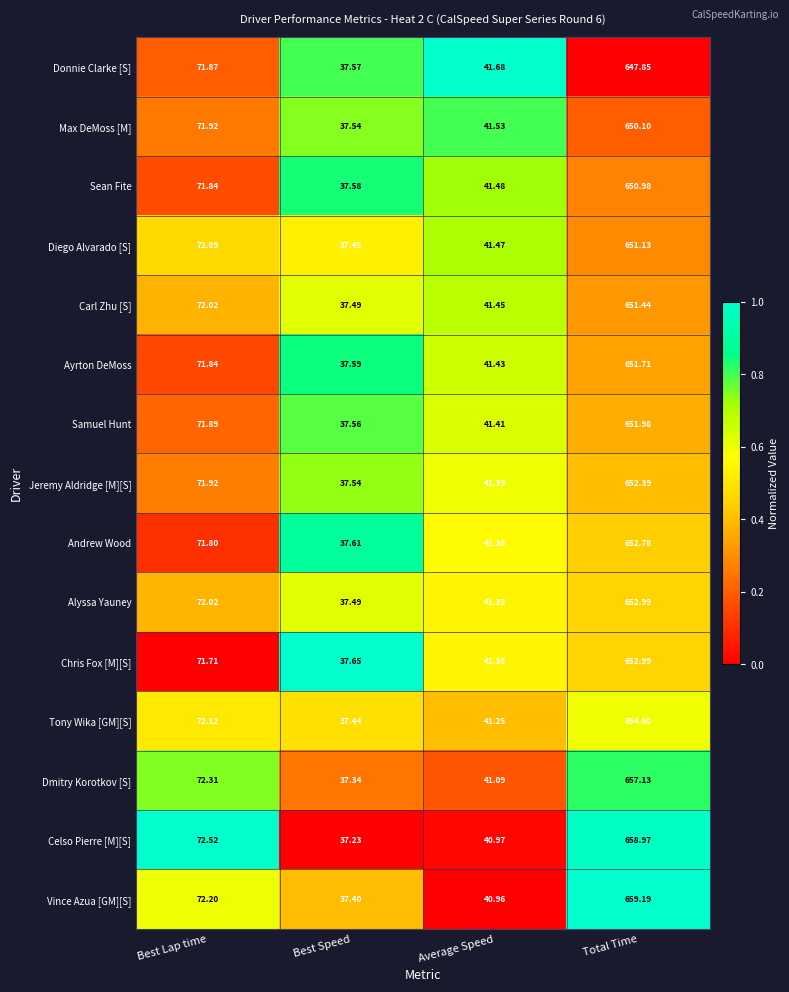

Where does the Jeremy Aldridge [M][S] series first go above 71?

Best Lap time